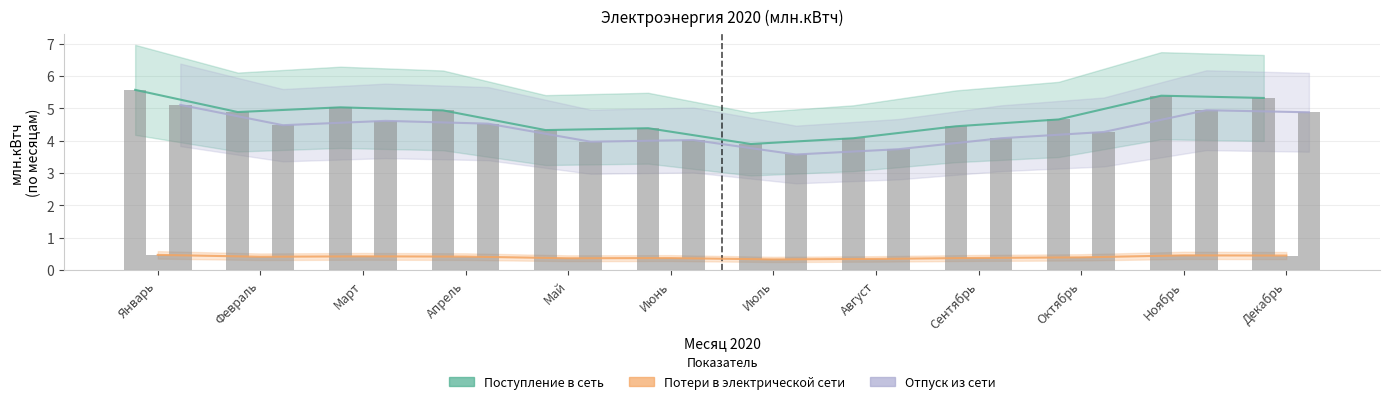

How many data points does each series have?

12